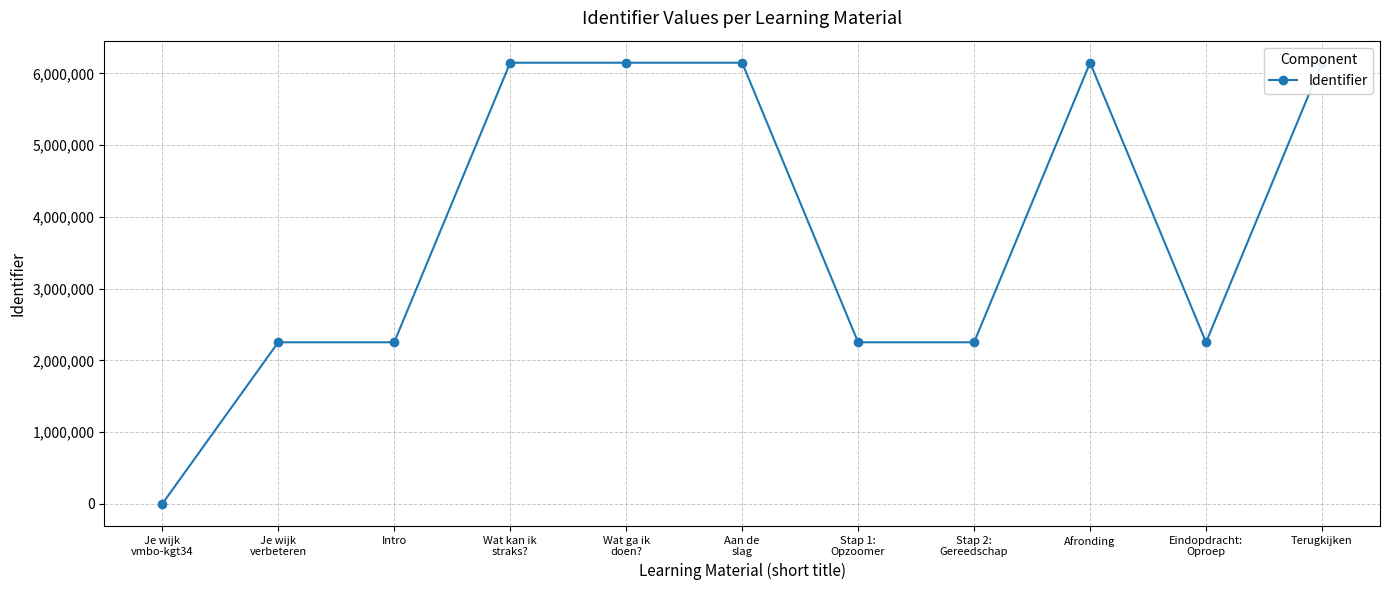

Is this an area chart (filled region under the line)?

No